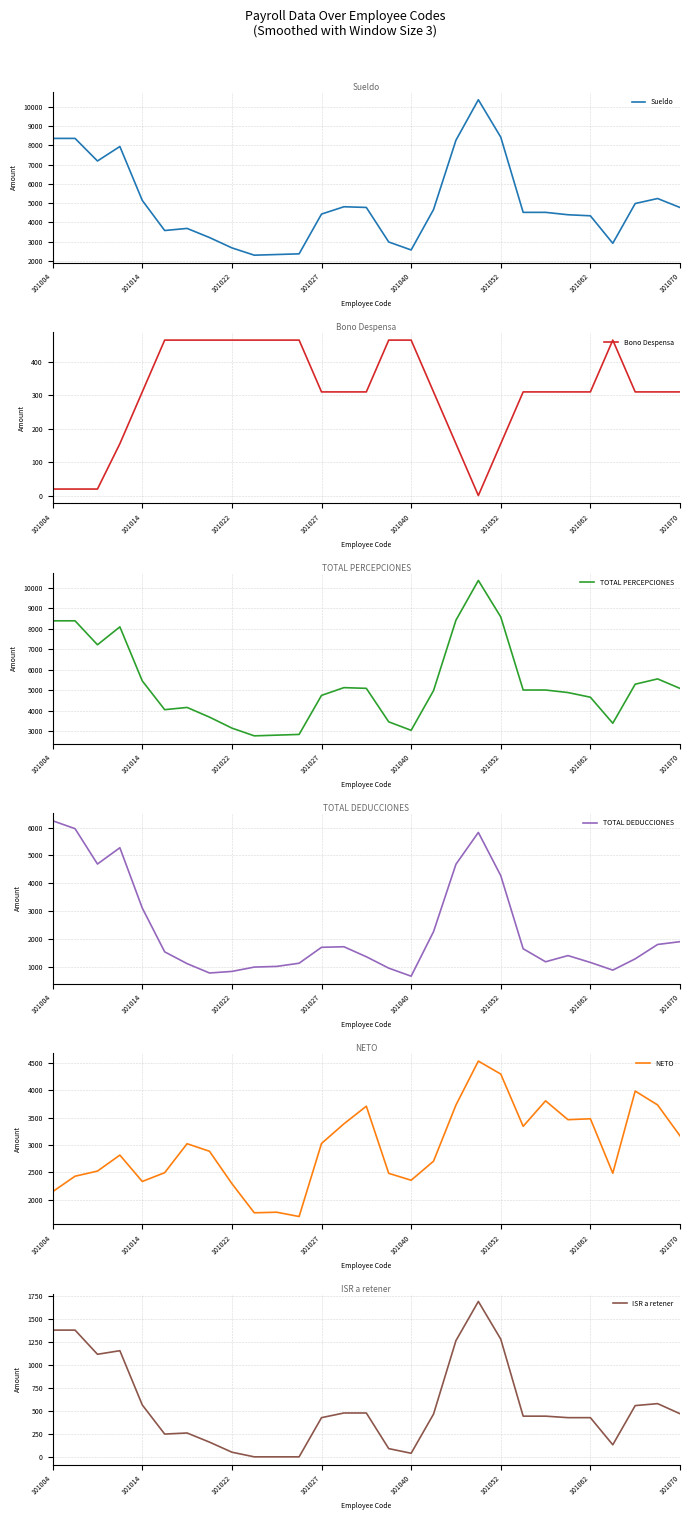

Where does the Bono Despensa series first go above 310?

101014